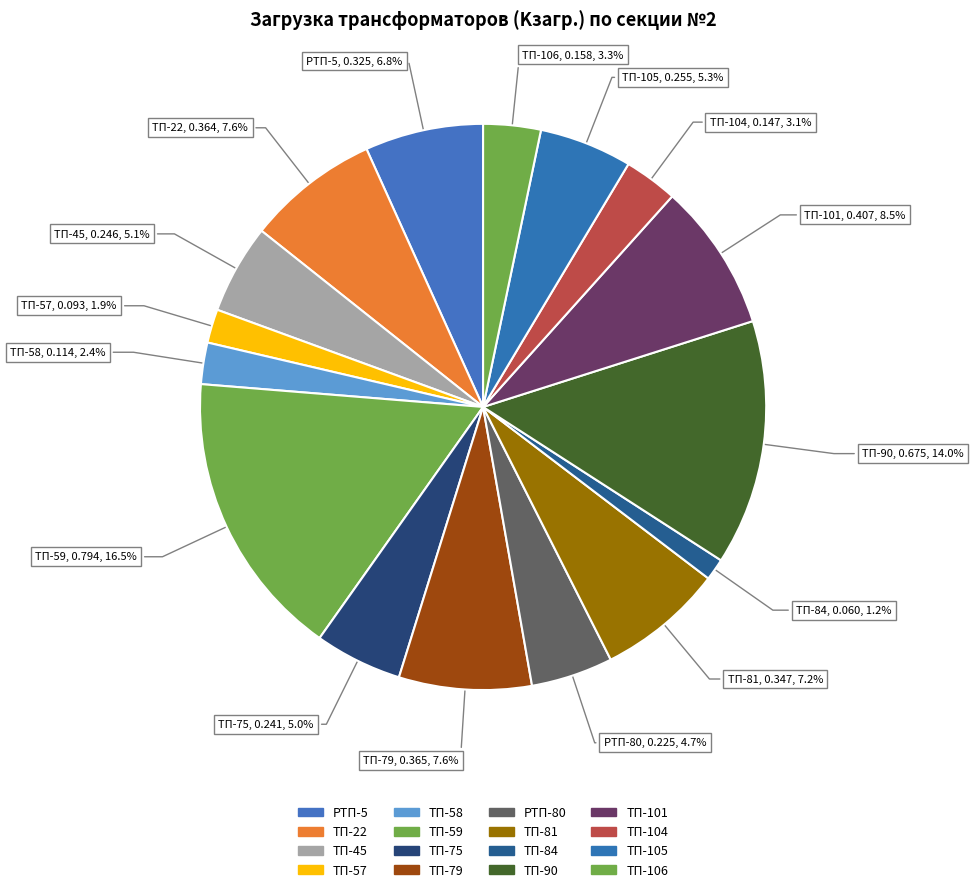

How many segments does this pie chart have?

16